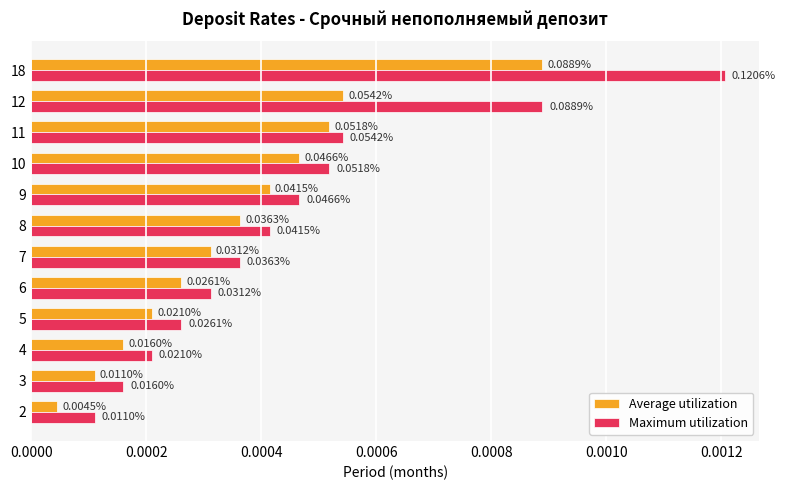

Between 6 and 9, which series saw the biggest shift?

Maximum utilization